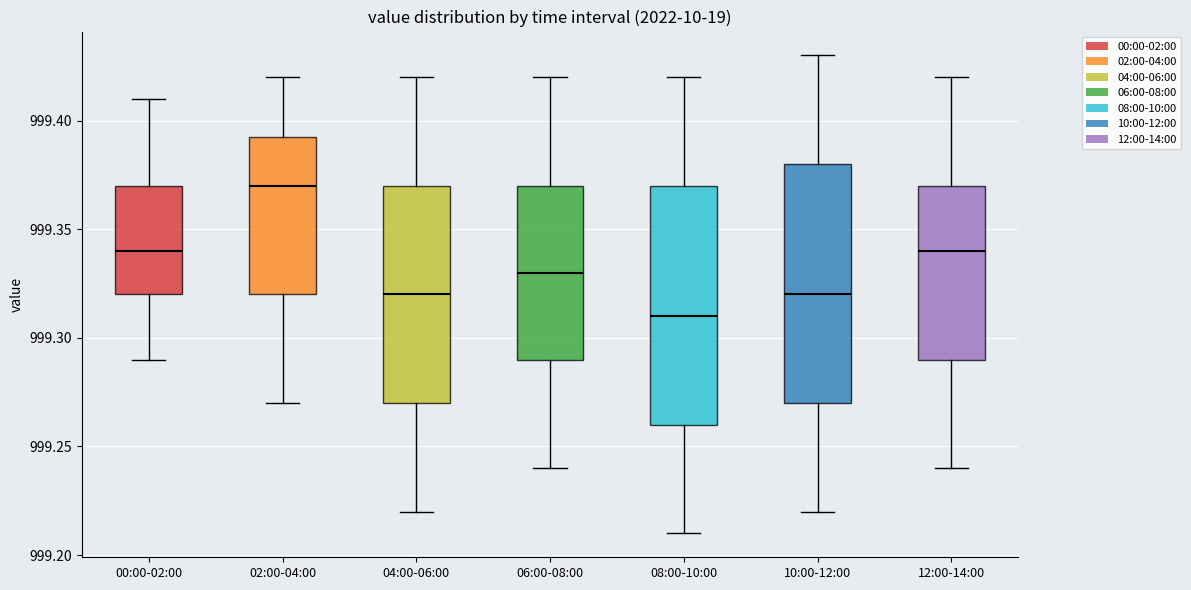

Where is the upper edge of the box for 06:00-08:00 on the y-axis? The values are not printed on the chart, so give them approximately, as read against the axis.

999.370